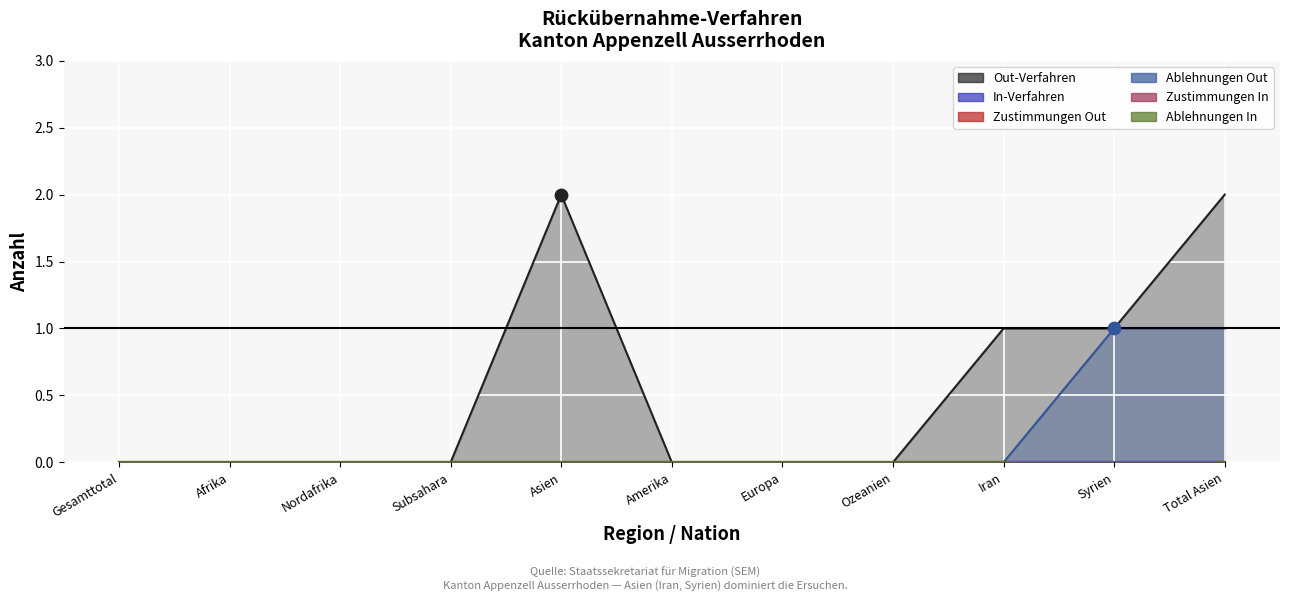

Which series reaches the maximum Y coordinate?

Out-Verfahren